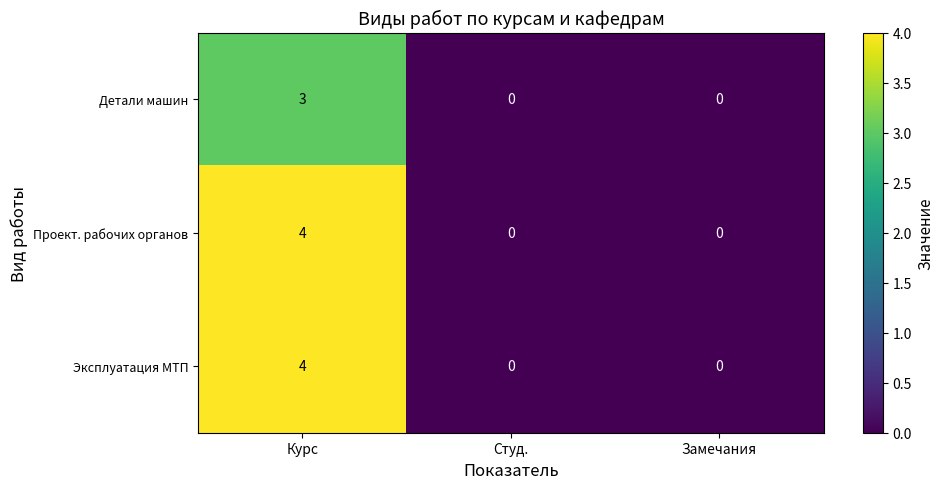

Reading right to left, list all the values displayed in this chart.

Детали машин: Замечания=0	Студ.=0	Курс=3
Проект. рабочих органов: Замечания=0	Студ.=0	Курс=4
Эксплуатация МТП: Замечания=0	Студ.=0	Курс=4